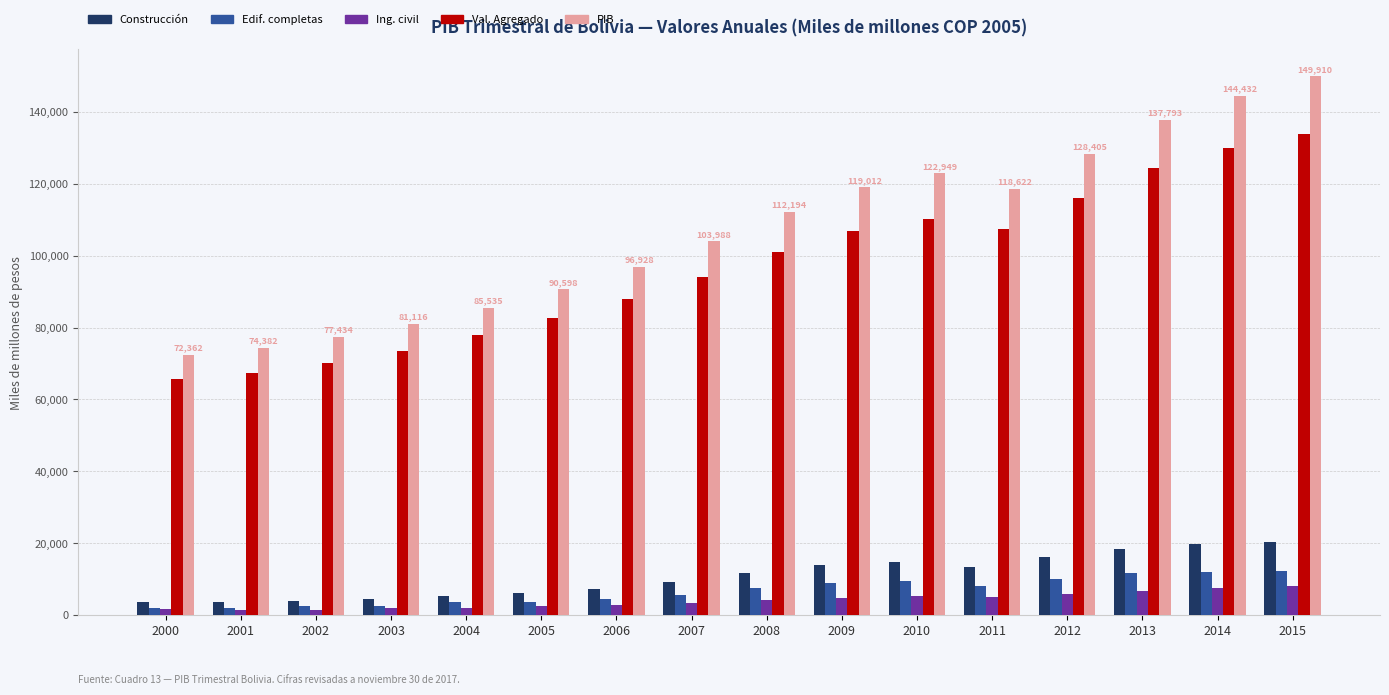

Which series has the largest range (max minus min)?

PIB